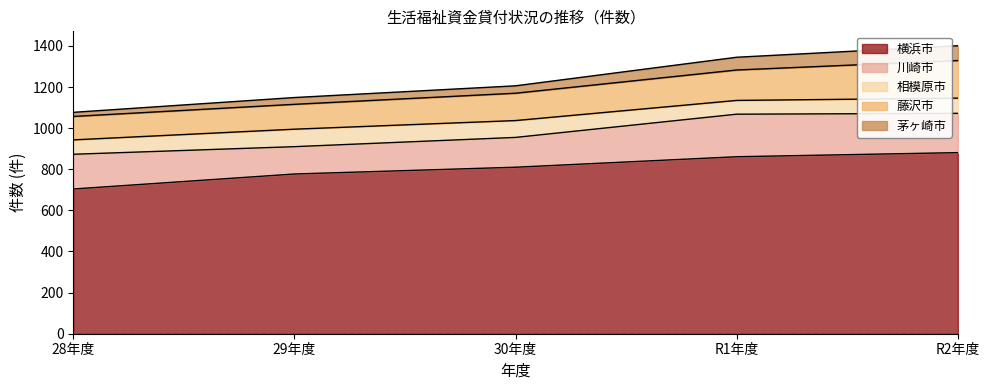

In 川崎市, how many points are lower than both neighbors (excluding endpoints)?

1